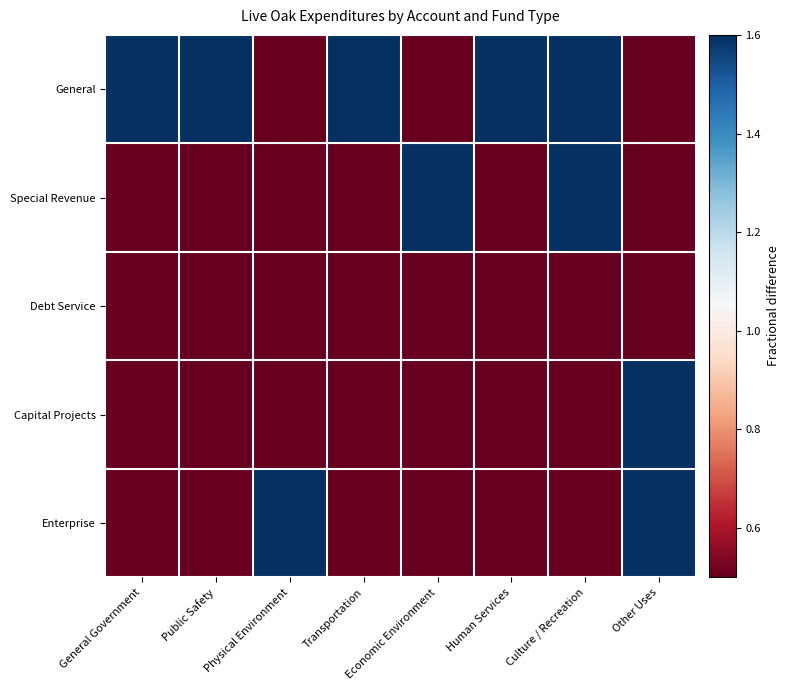

Which category has the highest value across all series?

Human Services